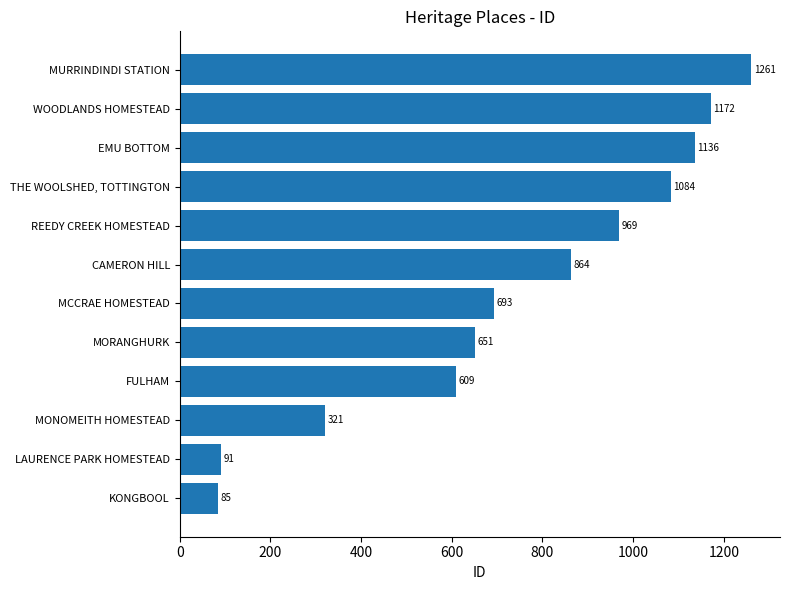

What is the maximum value shown in the chart?

1261